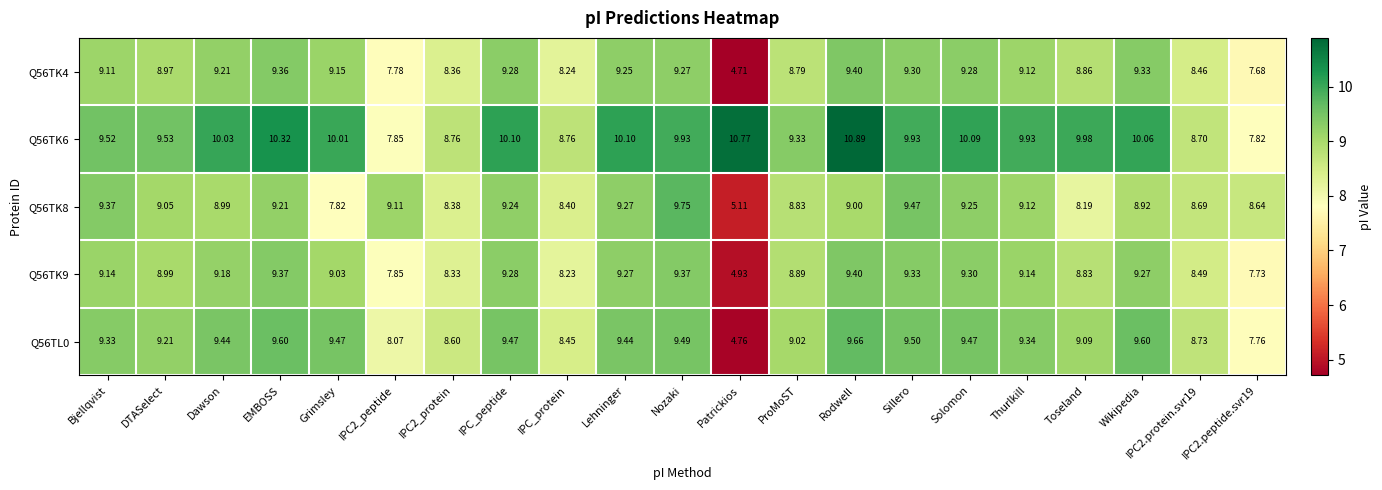

At which label does Q56TK8 reach its peak?

Nozaki